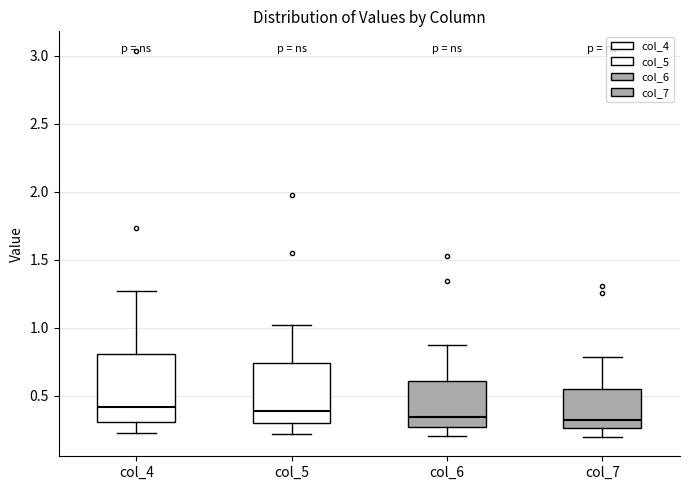

Where does the lower whisker of the box for col_6 end on the y-axis? The values are not printed on the chart, so give them approximately, as read against the axis.

0.20